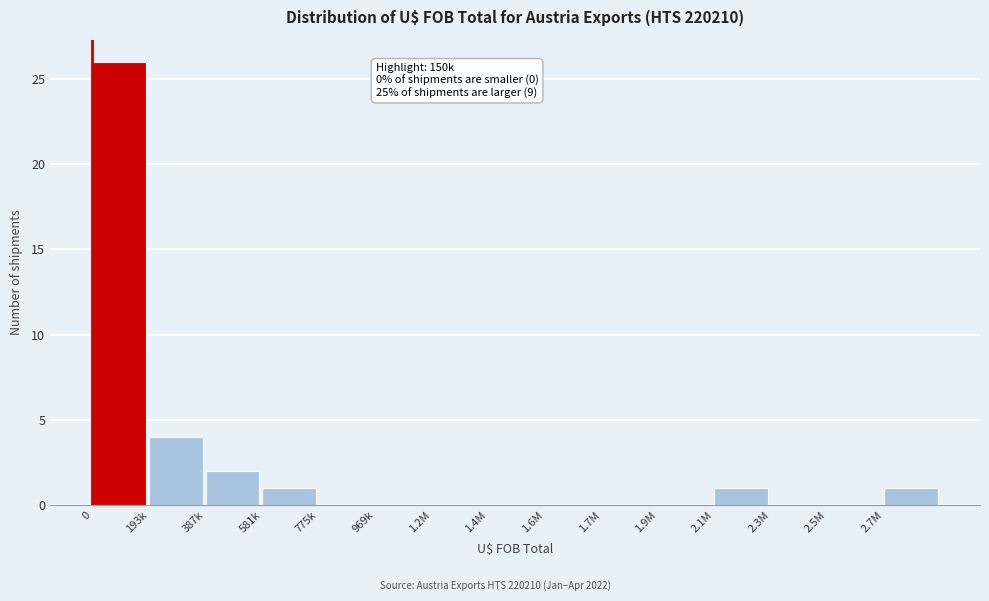

Reading left to right, transcribe all the data shown in this chart.

0=26	193k=4	387k=2	581k=1	775k=0	969k=0	1.2M=0	1.4M=0	1.6M=0	1.7M=0	1.9M=0	2.1M=1	2.3M=0	2.5M=0	2.7M=1